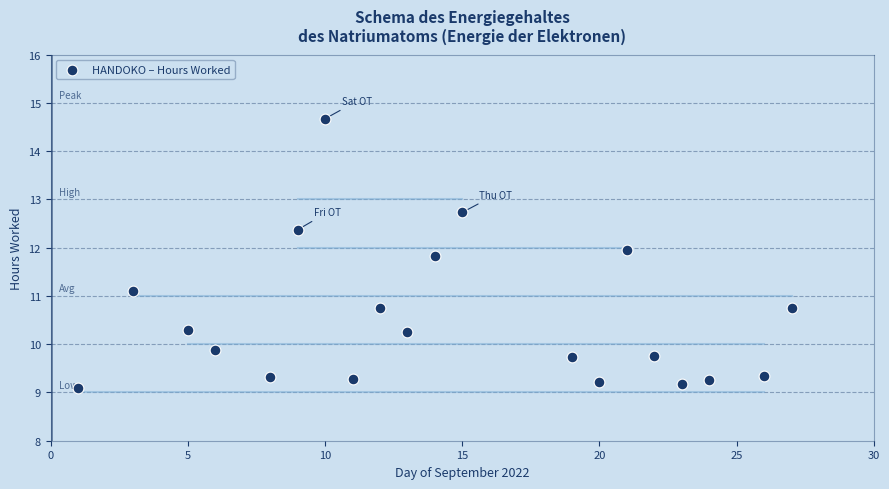

What Y value in the scatter plot is closest to 11?

11.1